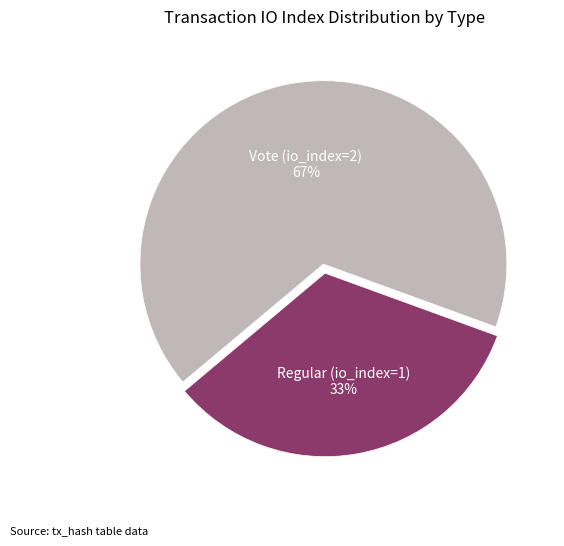

Does any single category account for the majority?

Yes